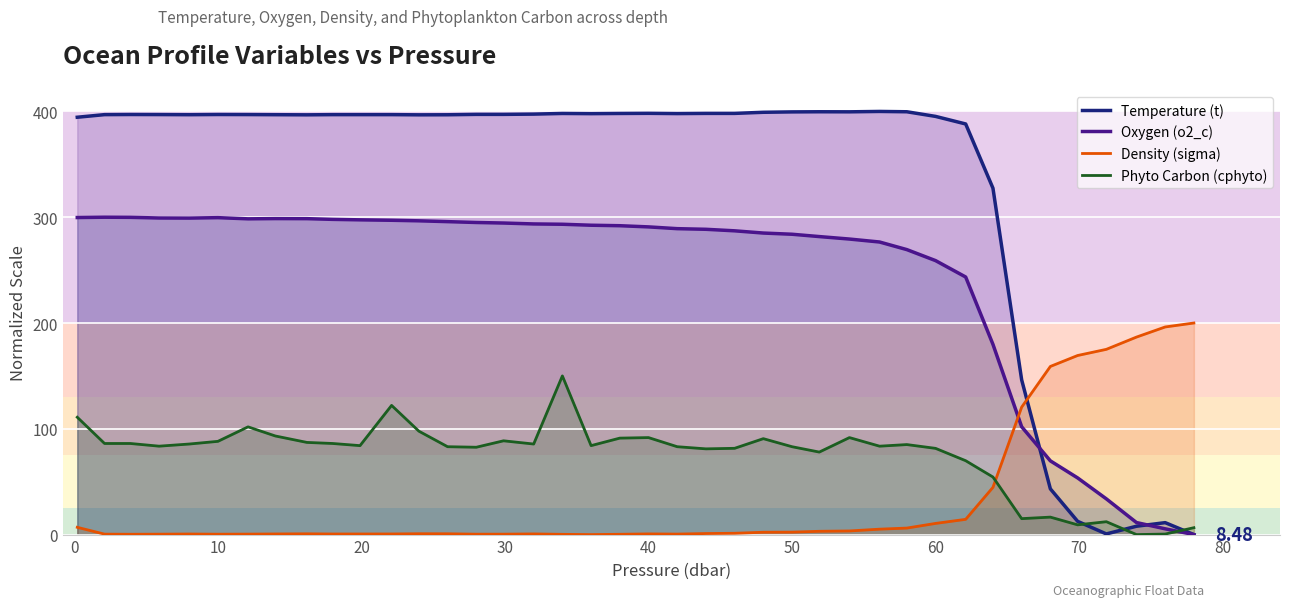

How many lines are shown in the chart?

4